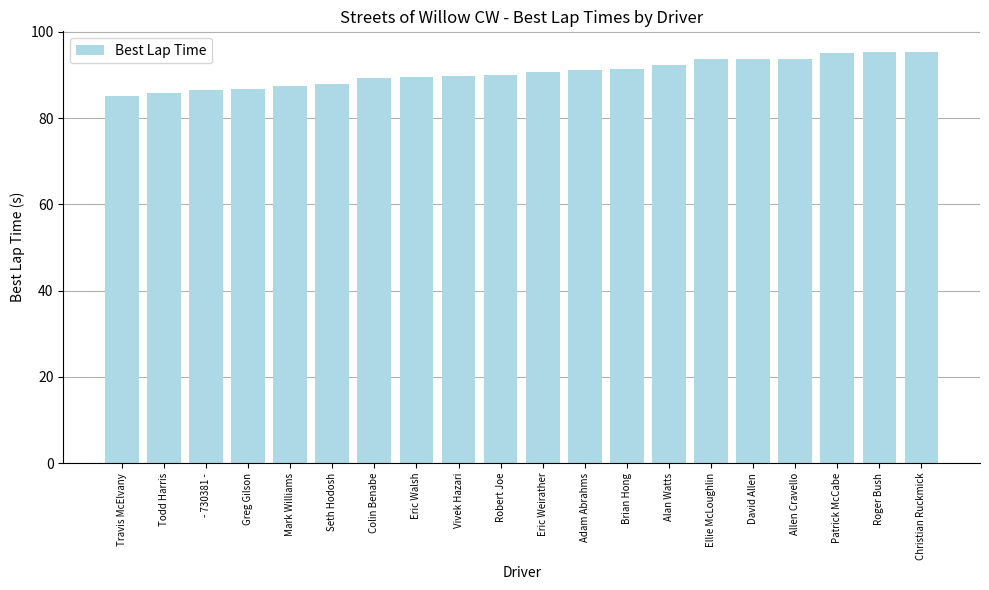

What is the greatest value displayed?

95.3